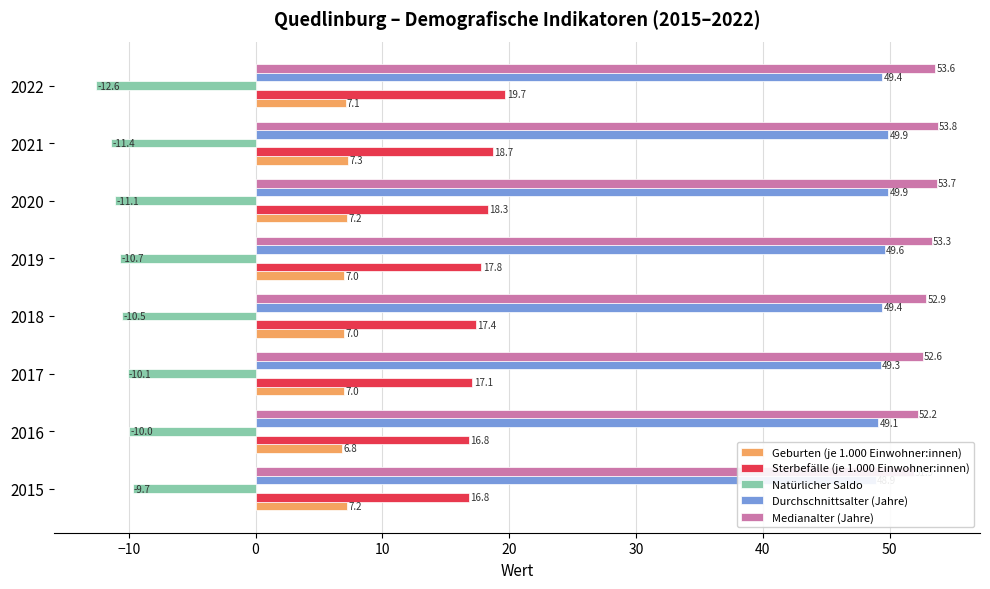

Reading left to right, list all the values displayed in this chart.

Geburten (je 1.000 Einwohner:innen): 7.2	6.8	7.0	7.0	7.0	7.2	7.3	7.1
Sterbefälle (je 1.000 Einwohner:innen): 16.8	16.8	17.1	17.4	17.8	18.3	18.7	19.7
Natürlicher Saldo: -9.7	-10.0	-10.1	-10.5	-10.7	-11.1	-11.4	-12.6
Durchschnittsalter (Jahre): 48.9	49.1	49.3	49.4	49.6	49.9	49.9	49.4
Medianalter (Jahre): 51.9	52.2	52.6	52.9	53.3	53.7	53.8	53.6